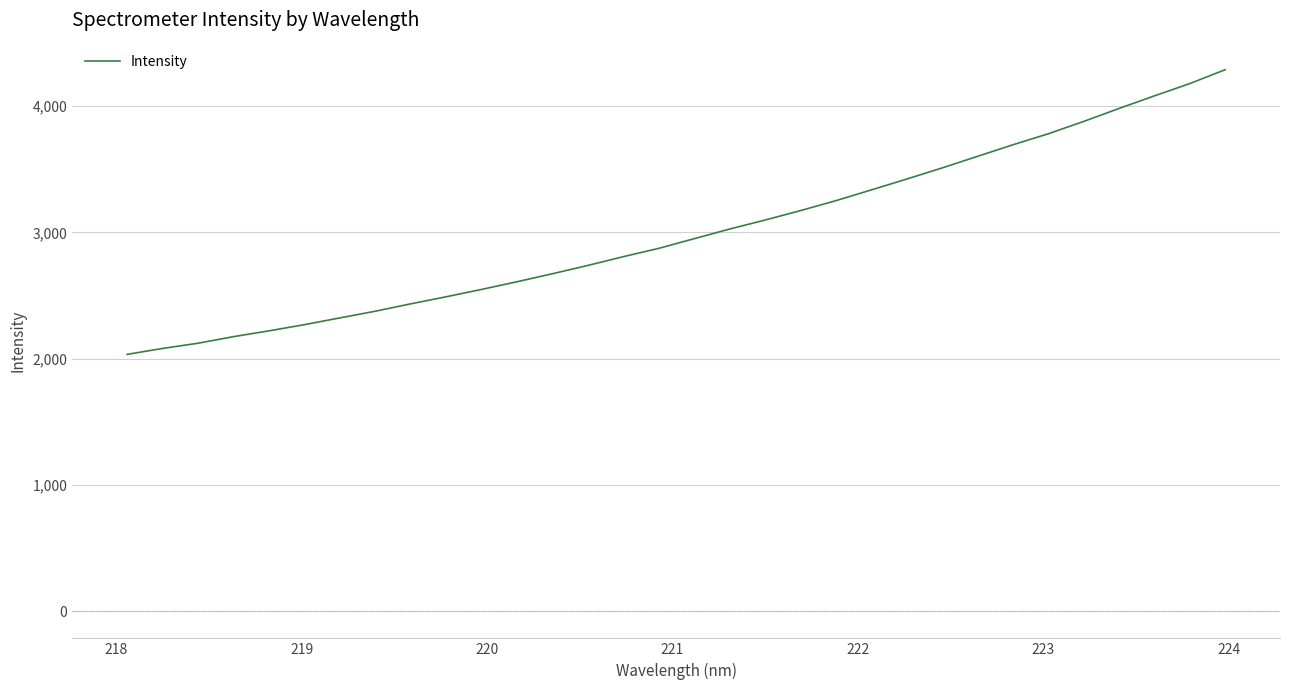

What is the sum of all values?

96047.7